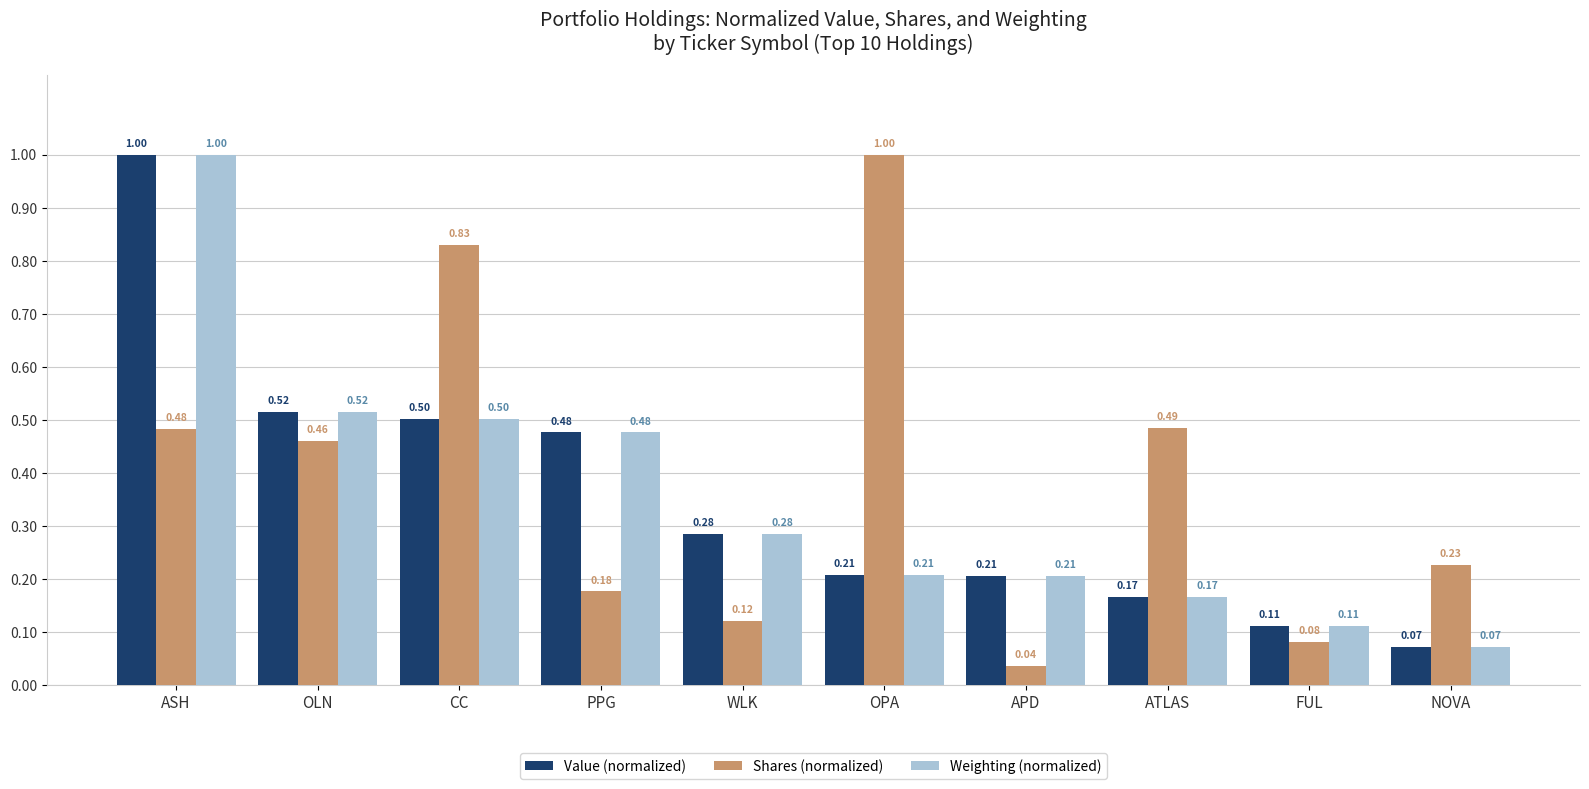

What is the average value of the Shares (normalized) series?

0.4